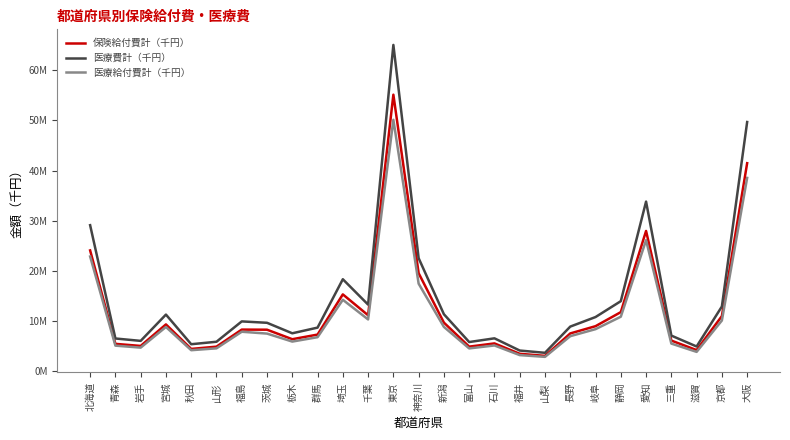

What is the difference between the maximum and second lowest values in the 医療給付費計（千円） series?

46885326.8